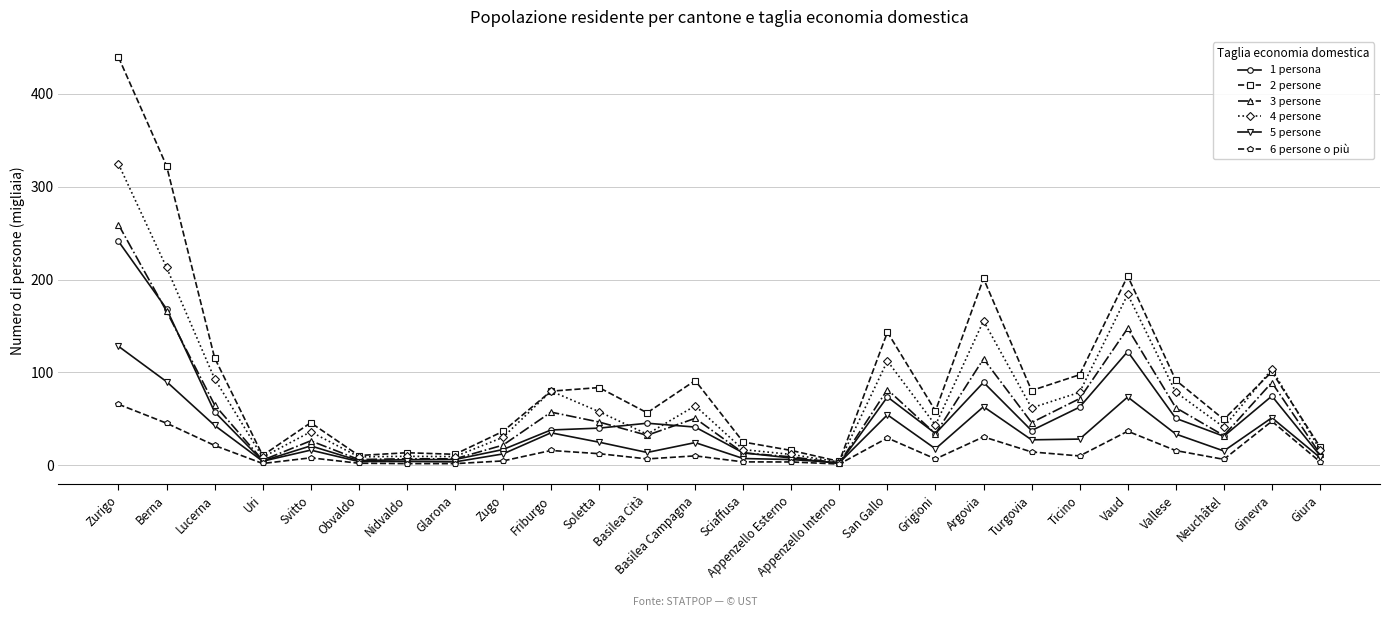

Where is 5 persone nearest to the value 65?

Argovia